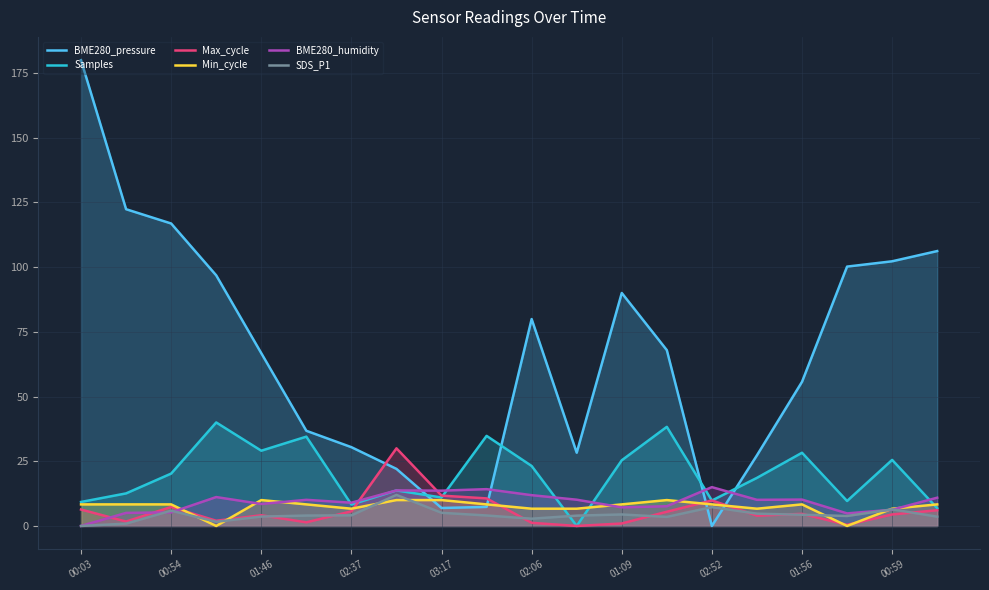

At which category is the sum across all series the highest?

00:03